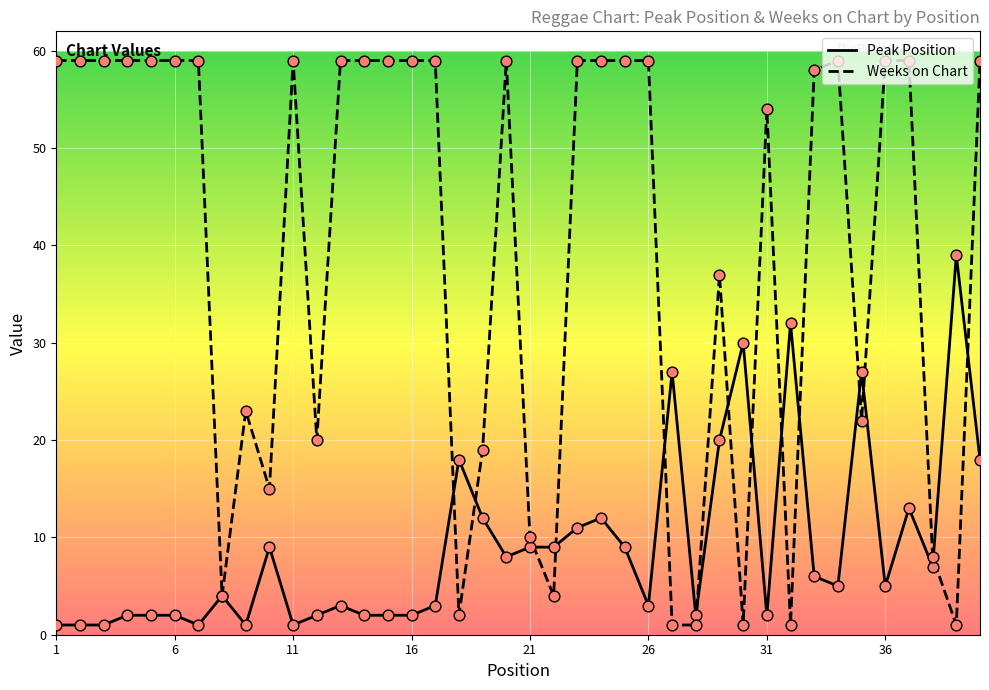

Which series has the largest total across all categories?

Weeks on Chart